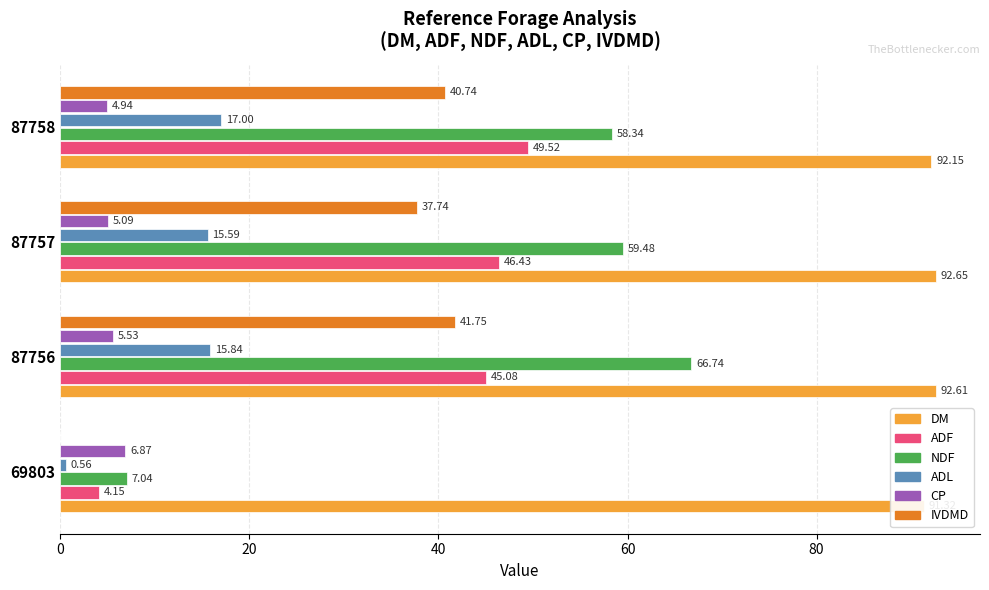

How many data points in ADF are less than 46?

2